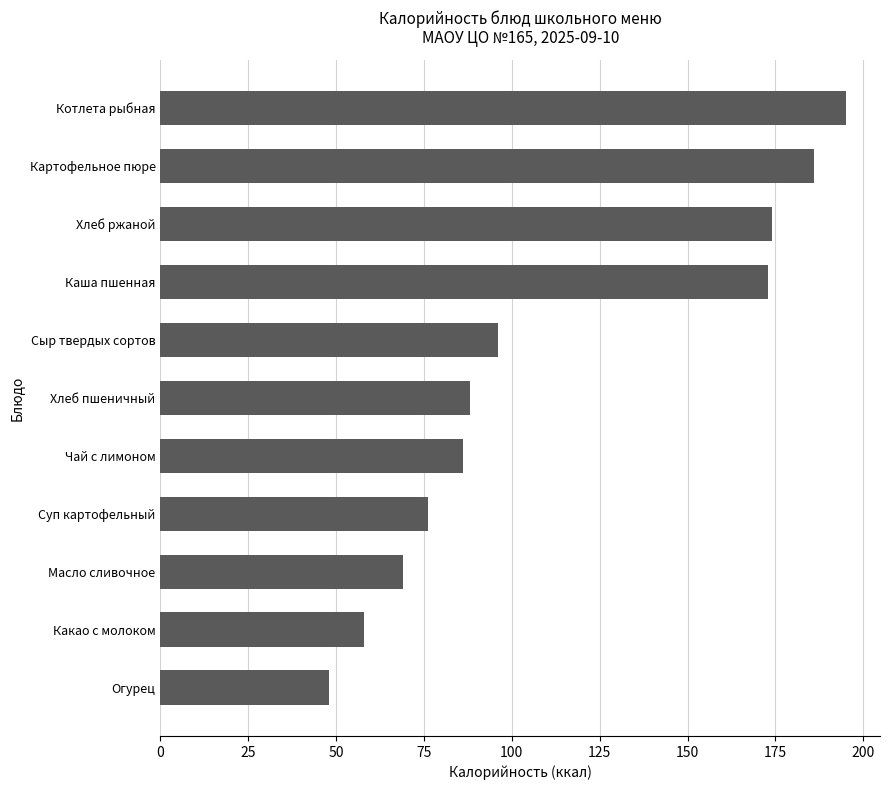

The chart shows a value of 50 at Сыр твердых сортов. True or false?

False